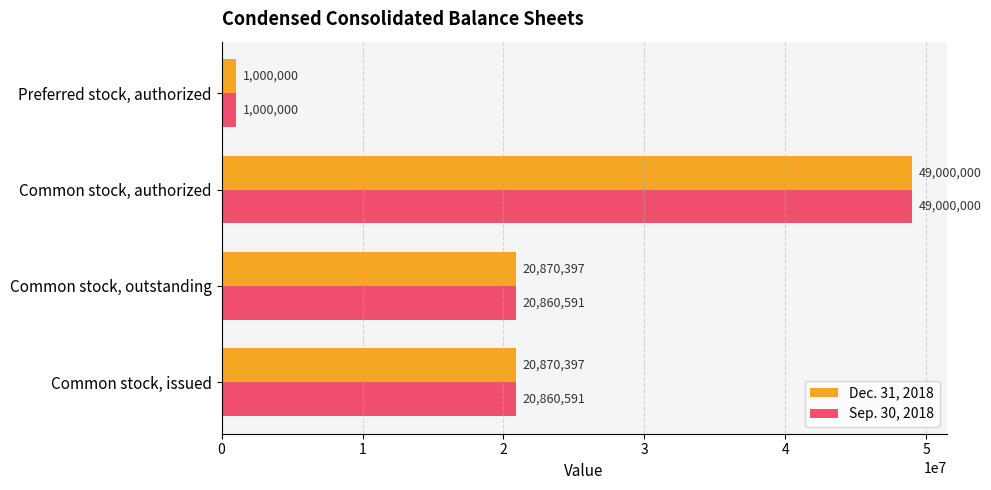

What is the minimum value shown in the chart?

1000000